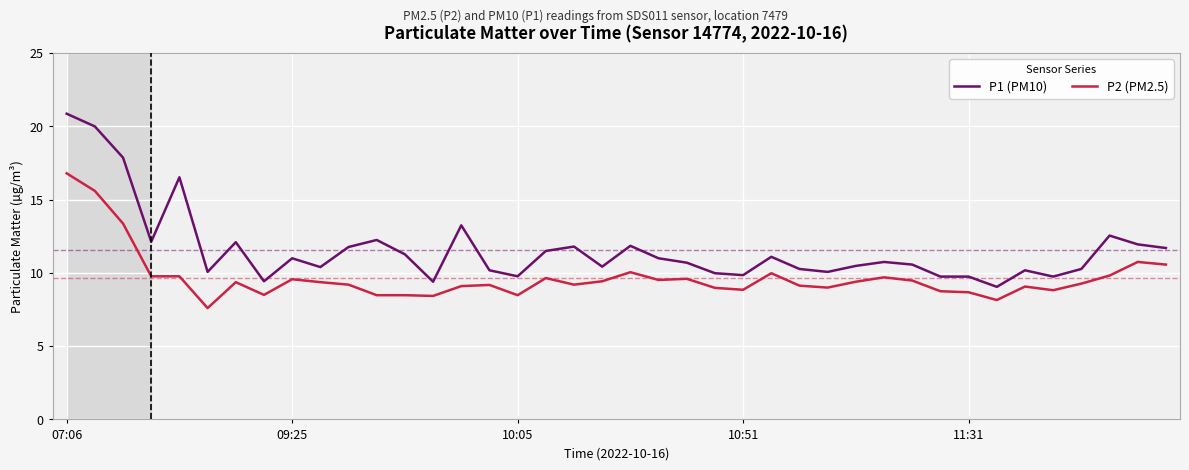

What is the difference between the maximum and minimum values in the P1 (PM10) series?

11.8